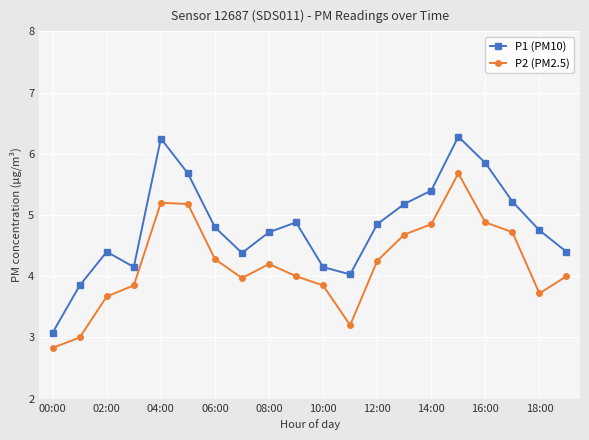

True or false: P2 (PM2.5) and P1 (PM10) intersect in this chart.

False